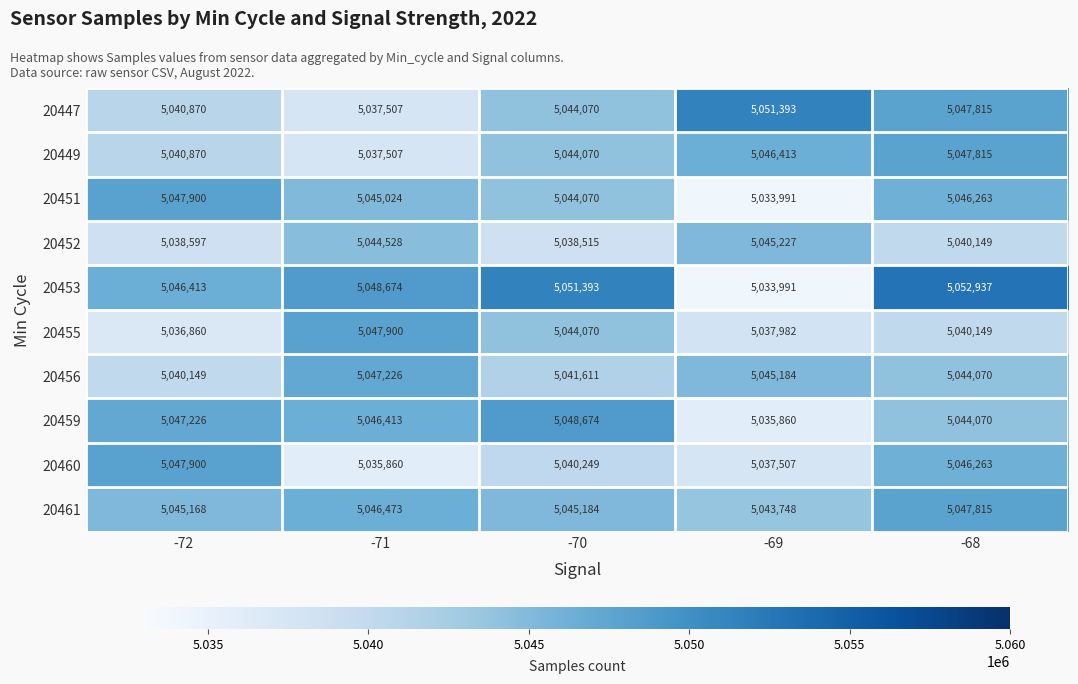

Which category has the highest value across all series?

-68